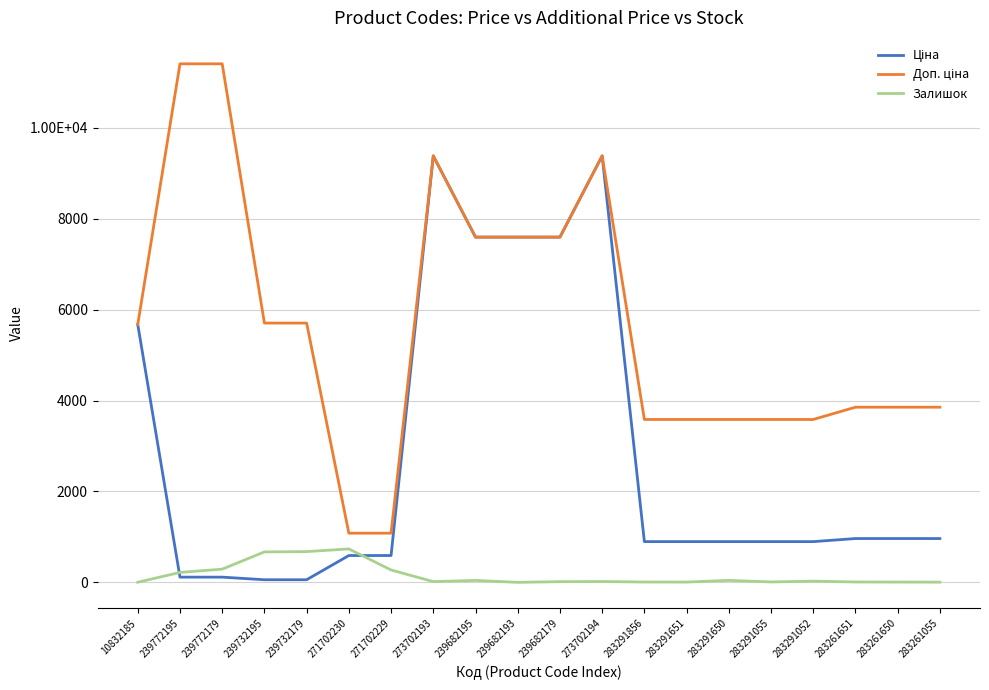

True or false: Залишок and Ціна intersect in this chart.

True